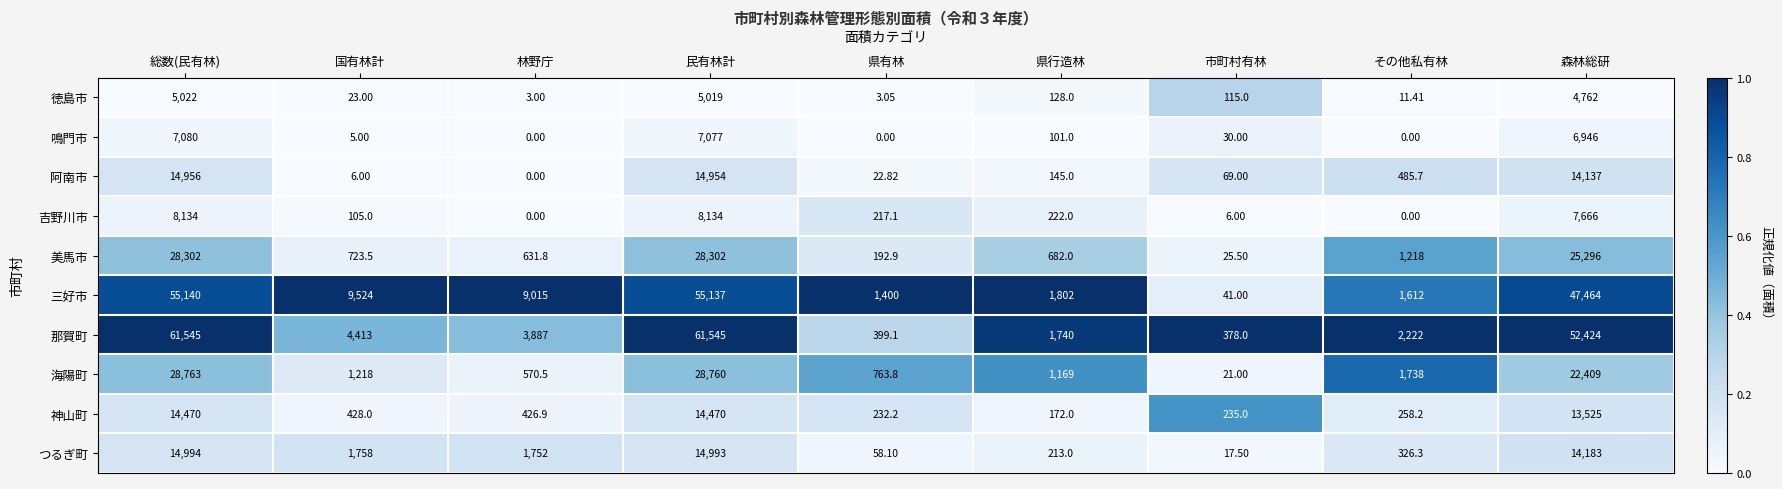

Count the number of categories in the chart.

9